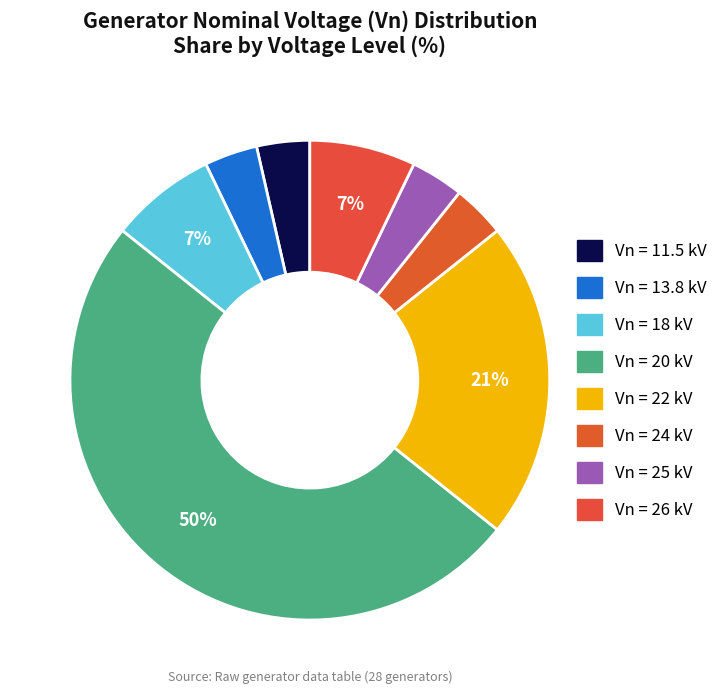

Count the number of slices in the pie.

8